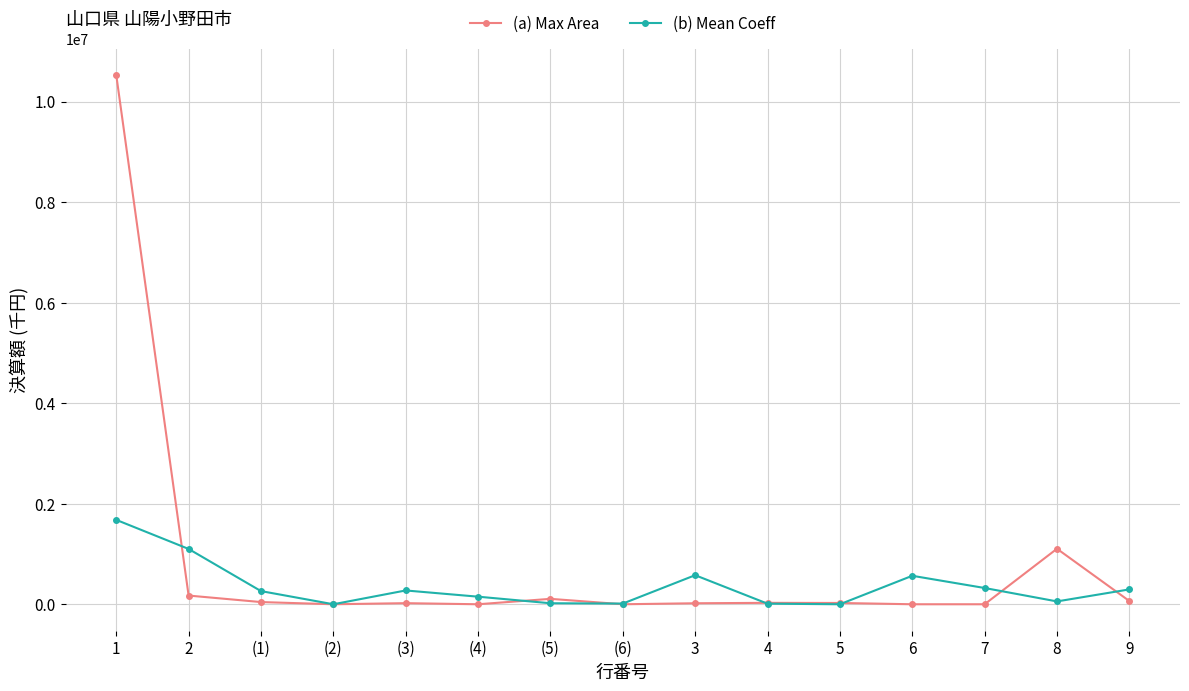

The value of (a) Max Area at (1) is 43677. True or false?

True